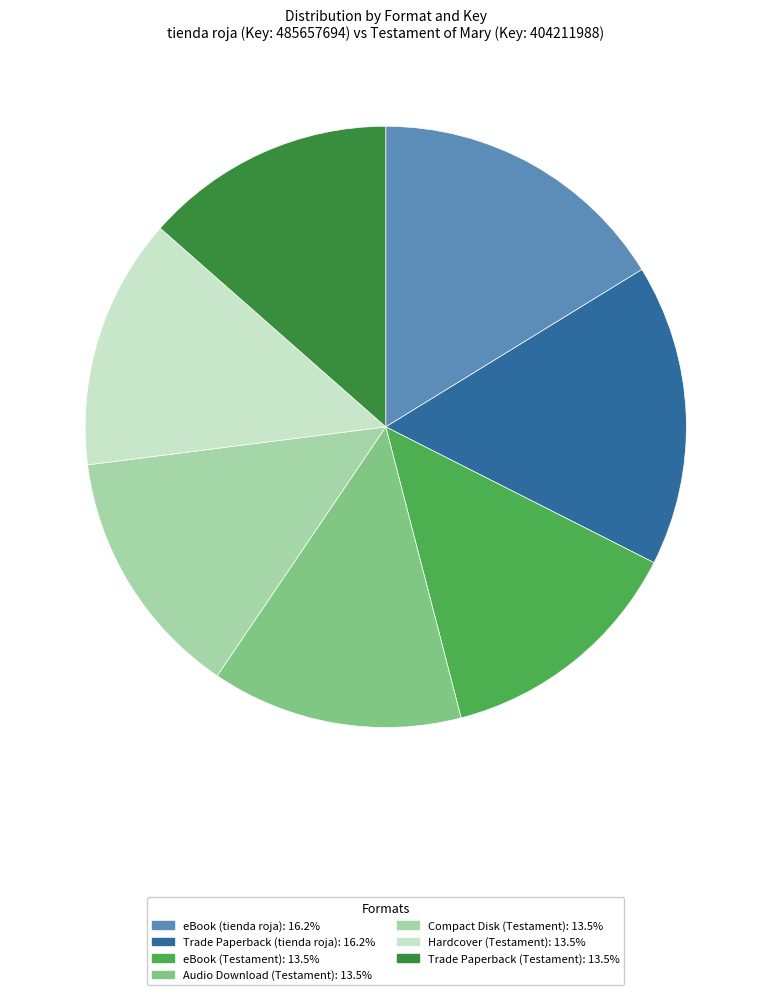

Does eBook (Testament) account for over 50% of the chart?

No